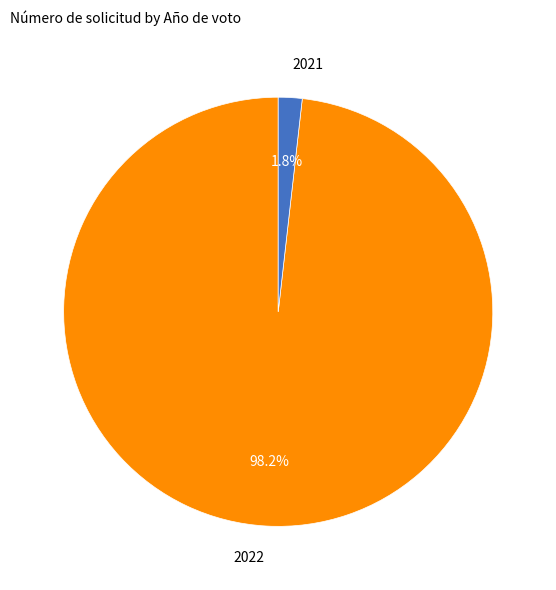

Which category has the smallest portion of the pie?

2021